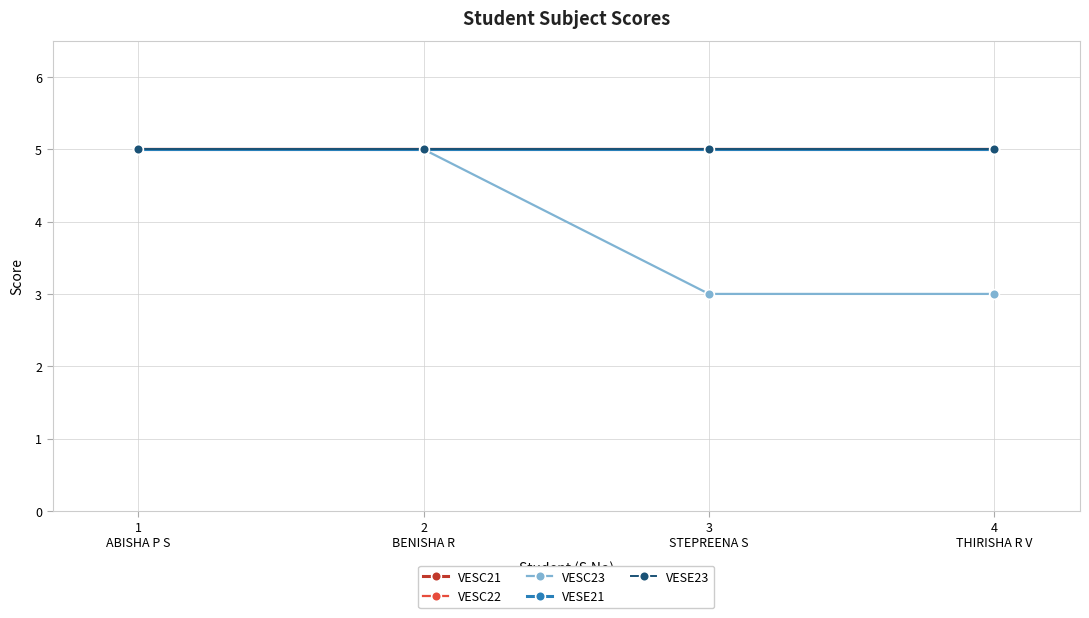

What is the sum of all VESC22 values?

20